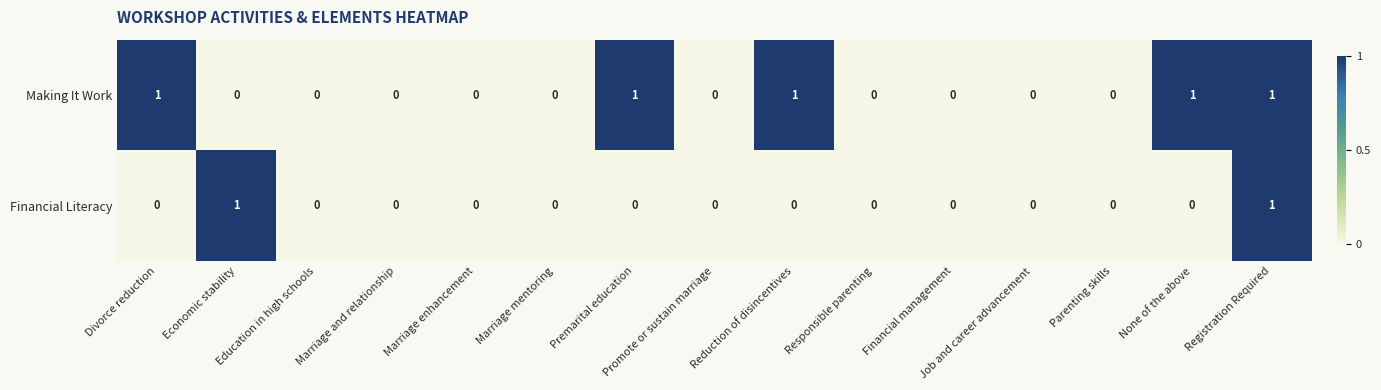

At which category is the sum across all series the highest?

Registration Required